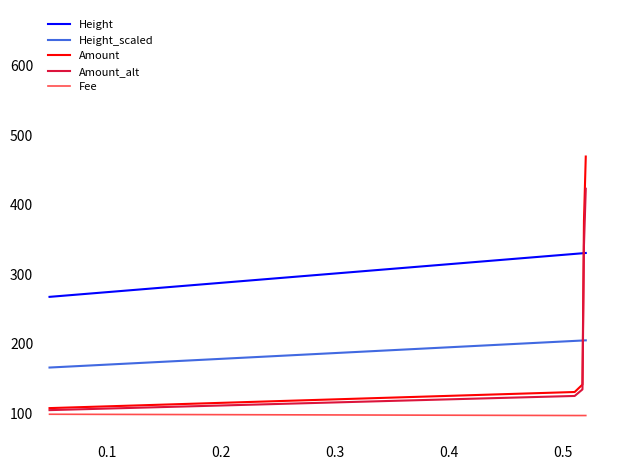

What is the maximum value for Fee?

98.7